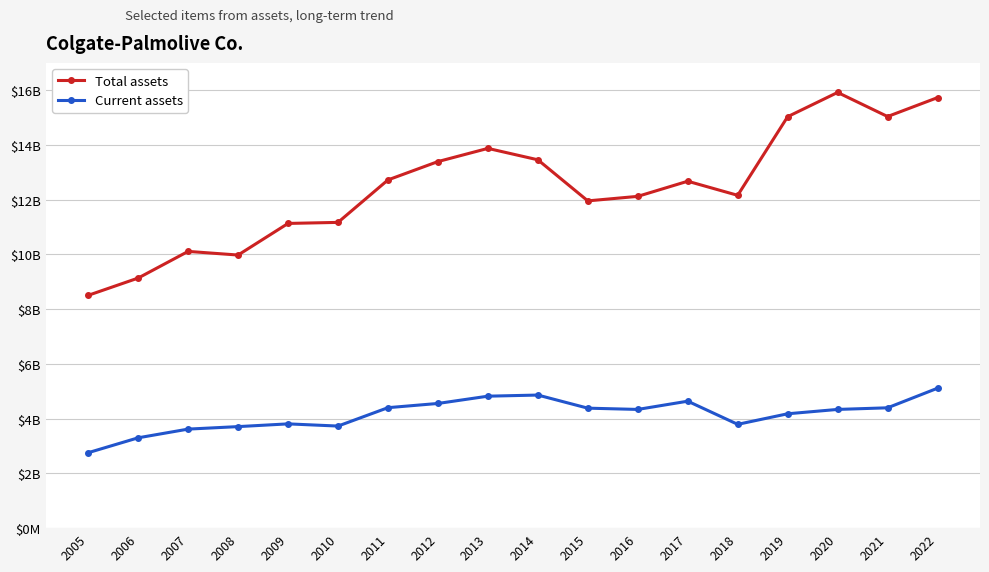

Which series has the largest total across all categories?

Total assets